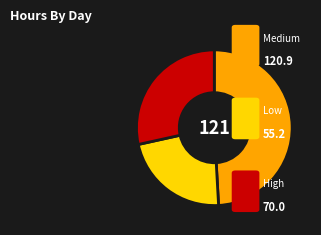

Is there any slice that represents more than half of the pie?

No